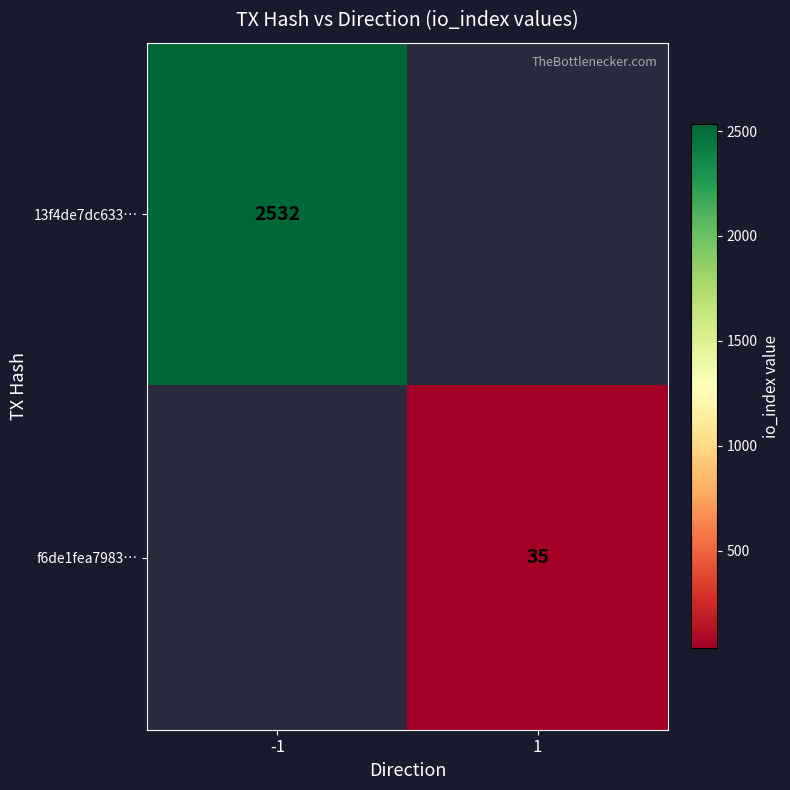

At which category does the chart reach its peak across all series?

-1